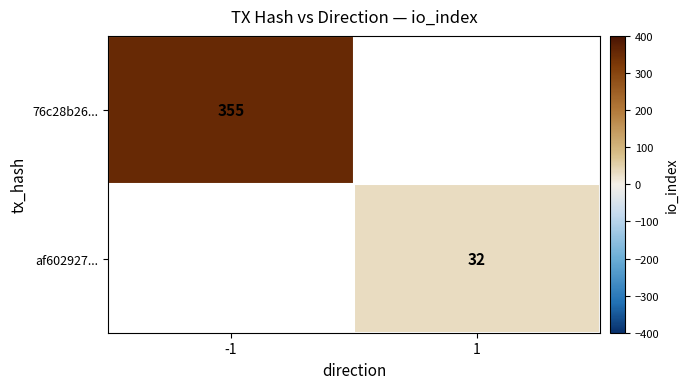

Is the value of 76c28b26... at -1 greater than the value of af602927... at 1?

Yes